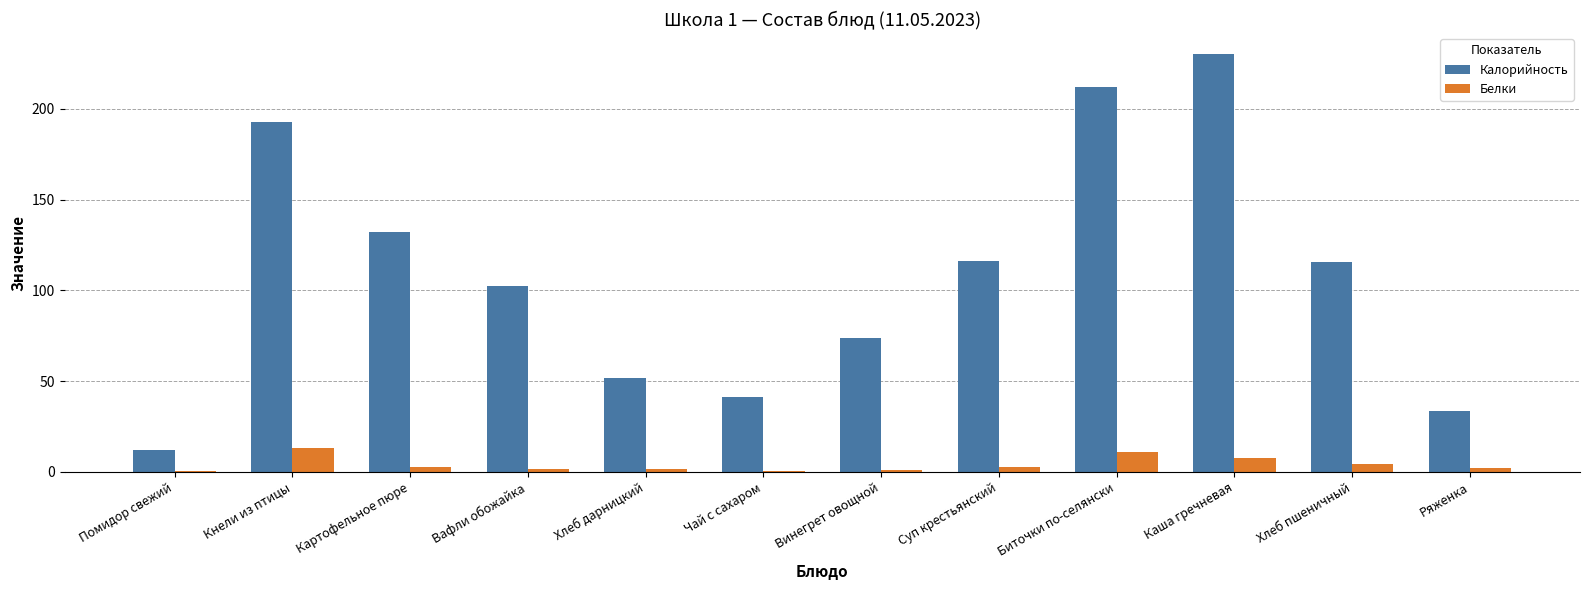

Which label corresponds to the largest value in the chart?

Каша гречневая